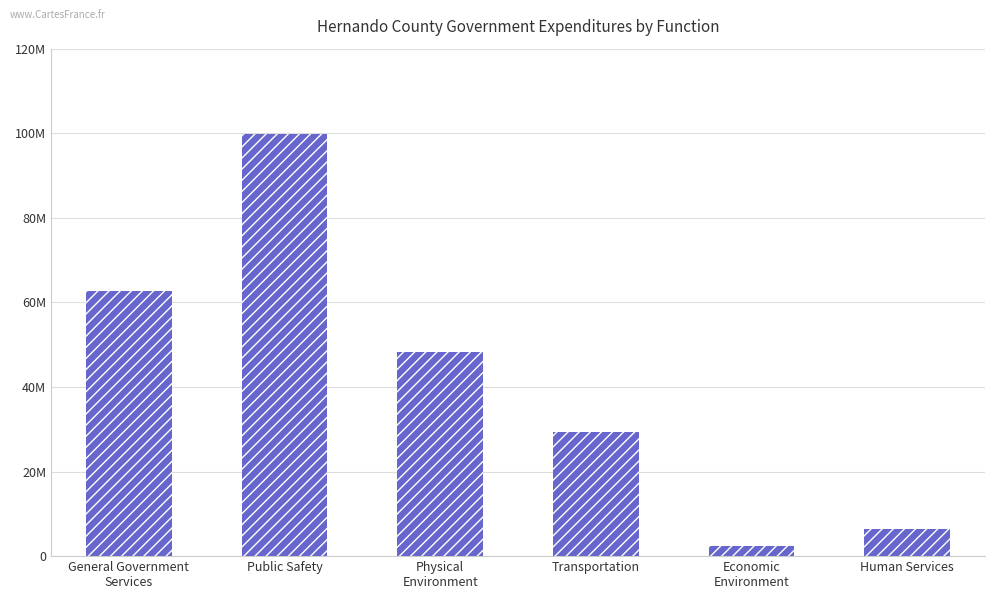

Approximately how many times larger is the value at Transportation compared to General Government
Services?

0.5